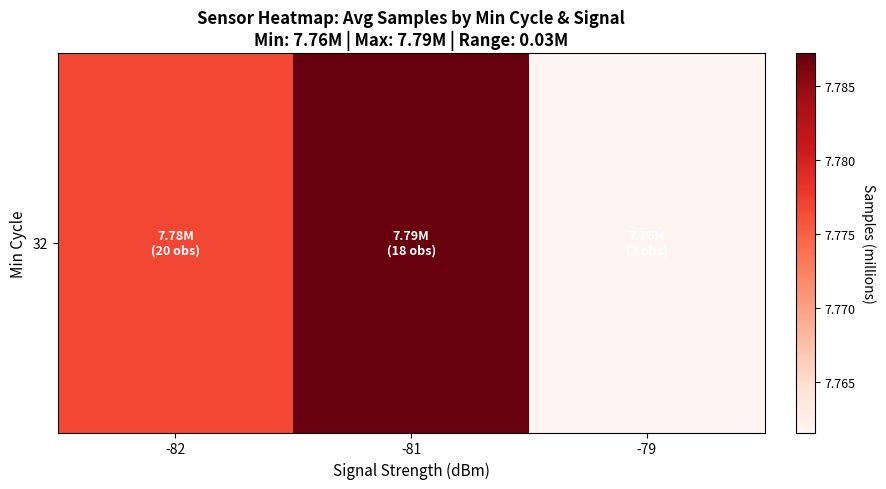

The chart shows a value of 7.8 at -81. True or false?

True